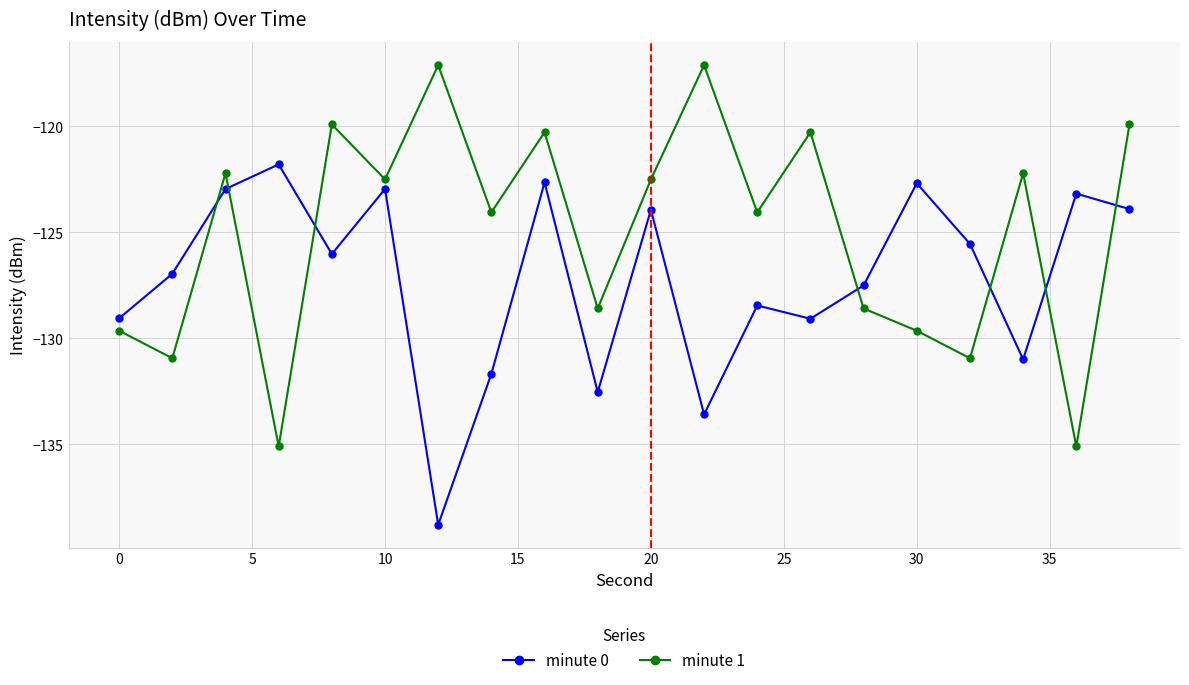

How many data points in minute 1 are less than -122?

14